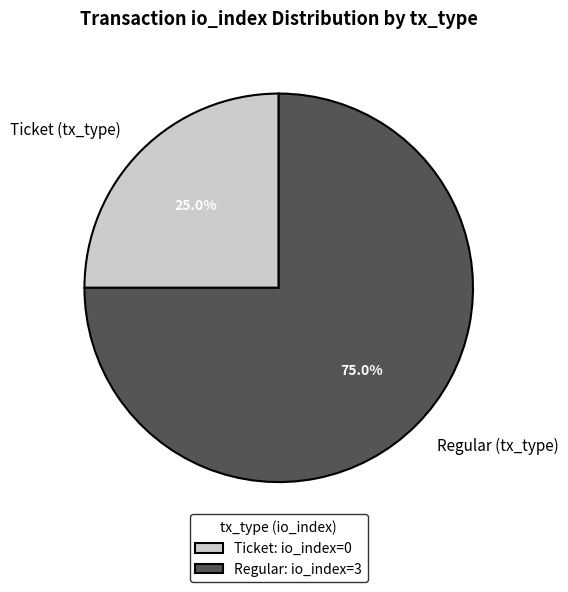

Is there a majority slice in this chart?

Yes